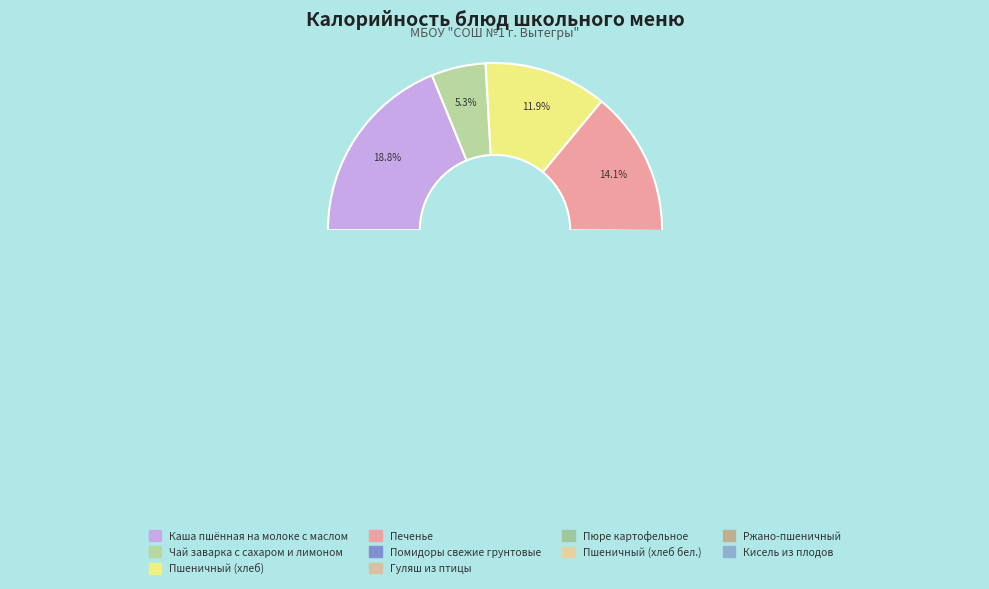

To the nearest percent, what portion does Помидоры свежие грунтовые represent?

1%